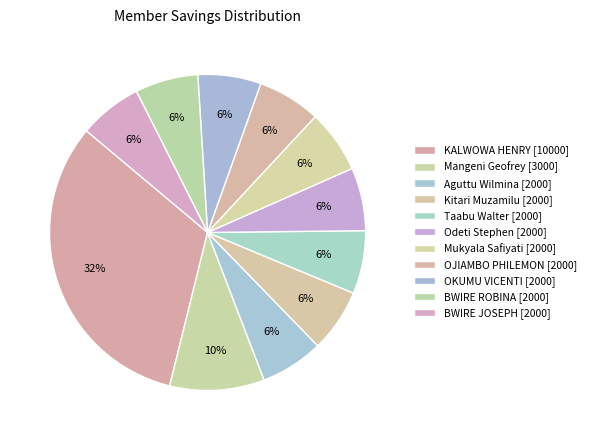

Count the number of slices in the pie.

11